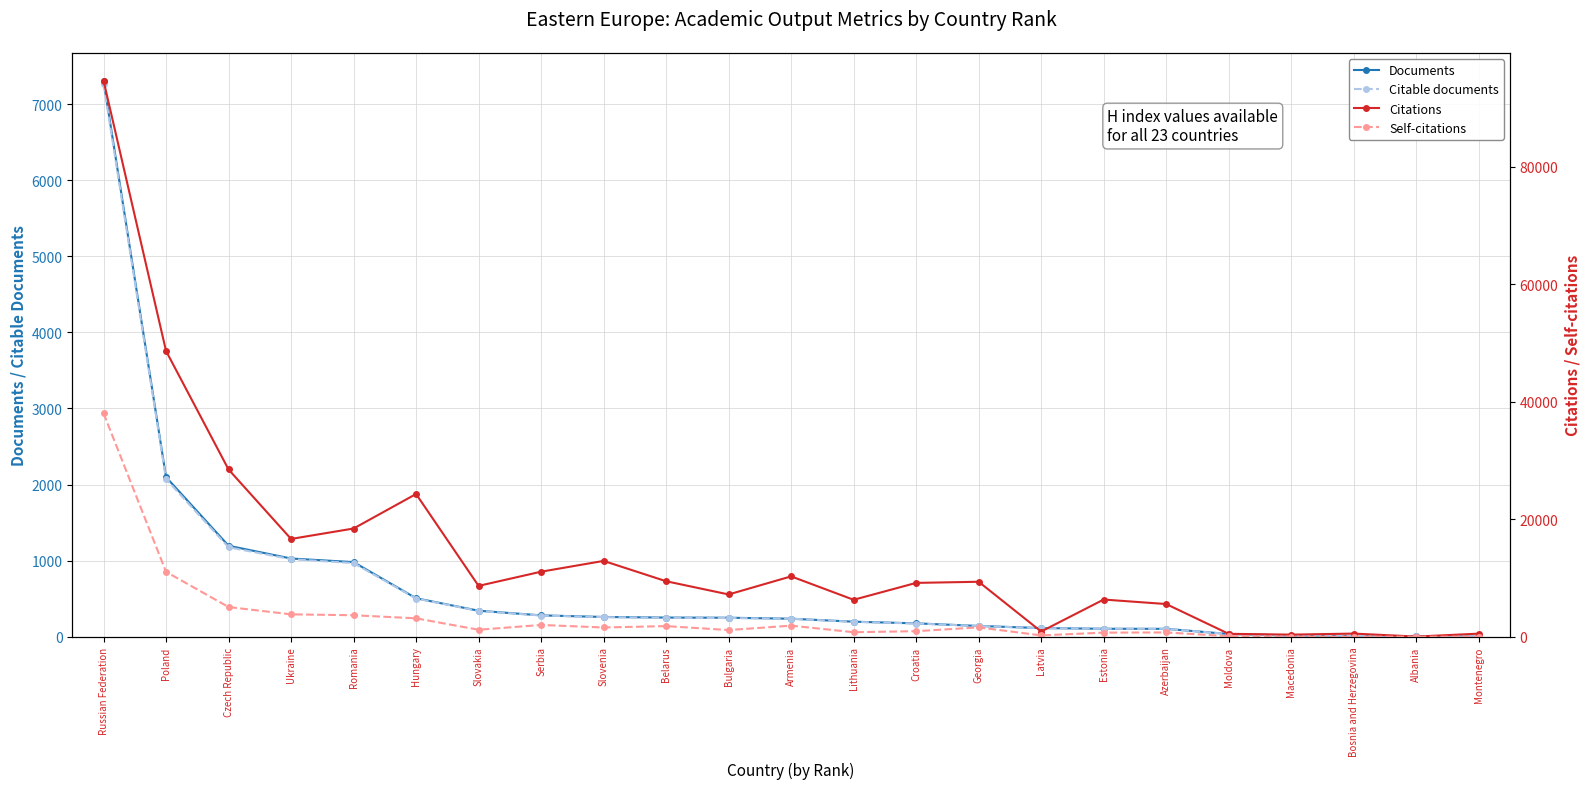

Which series has the widest spread of values?

Citations